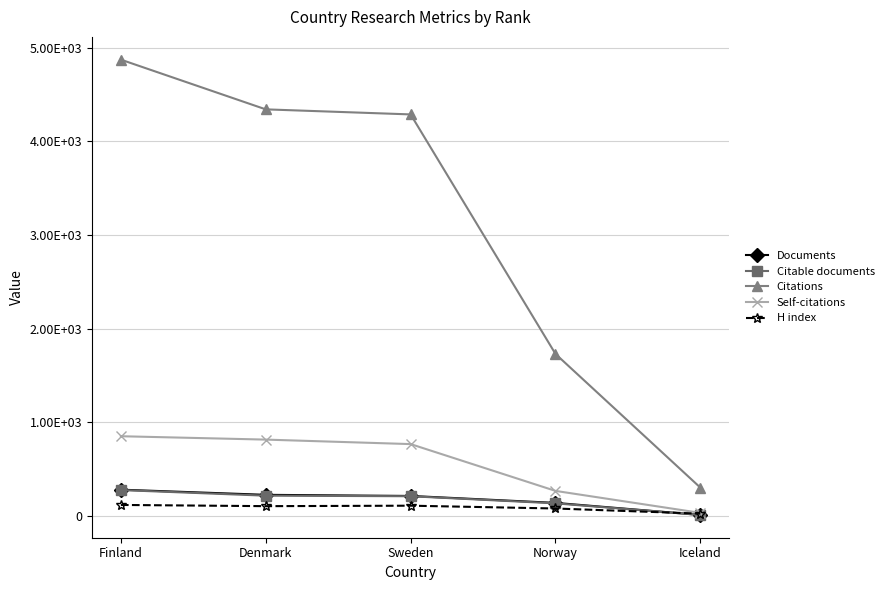

What is the approximate value of Documents at Sweden, to the nearest 5?

210